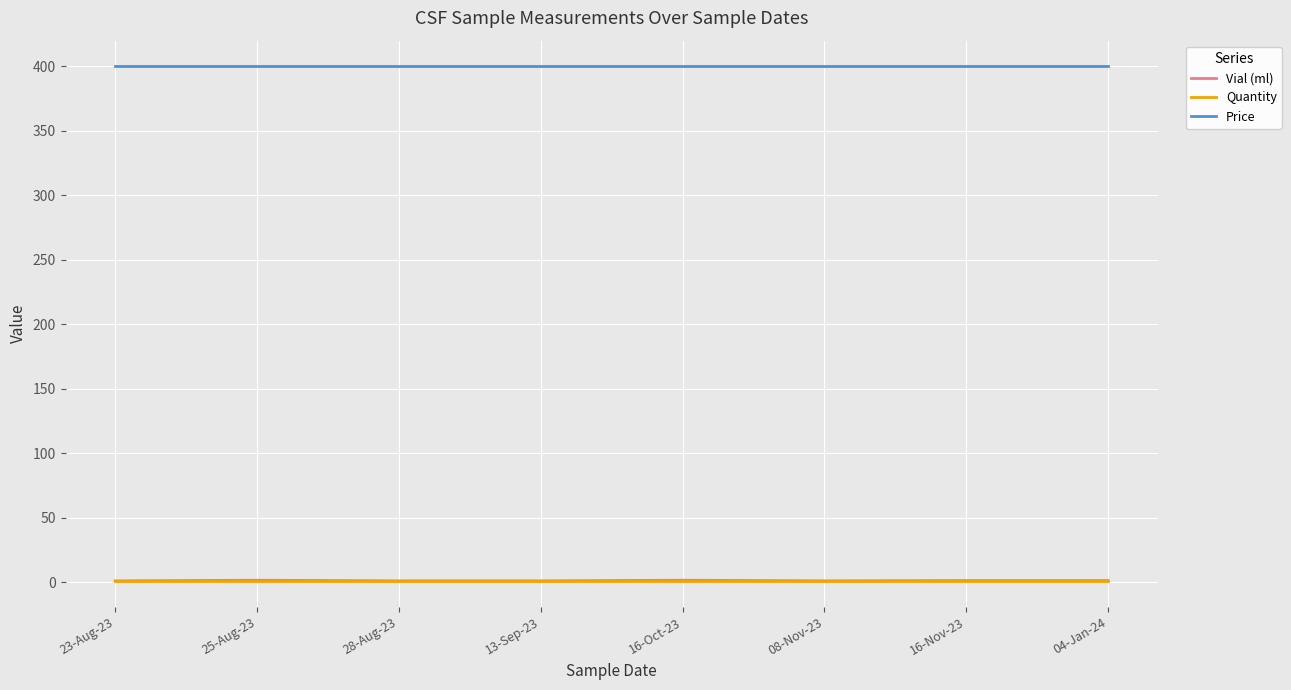

True or false: Price and Vial (ml) intersect in this chart.

False